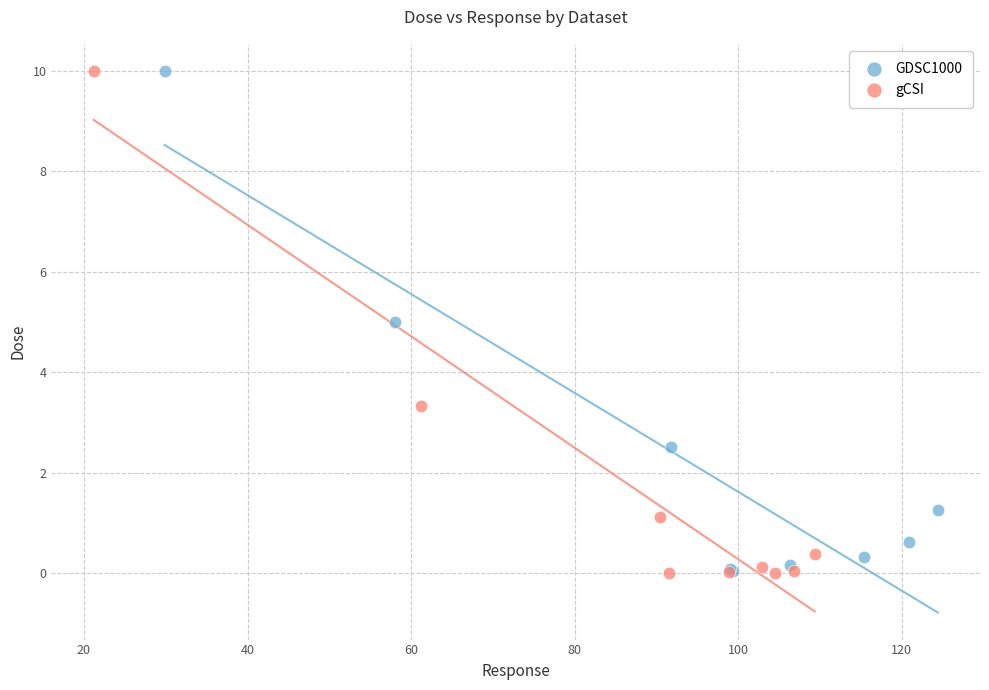

Which series has the widest spread of Y values?

gCSI